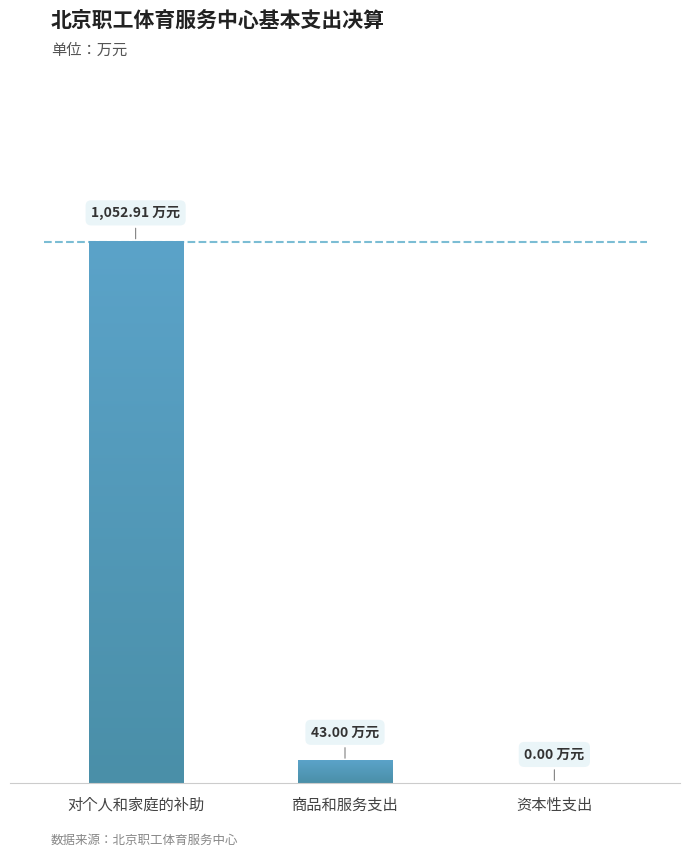

List the labels in order of value, largest first.

对个人和家庭的补助, 商品和服务支出, 资本性支出